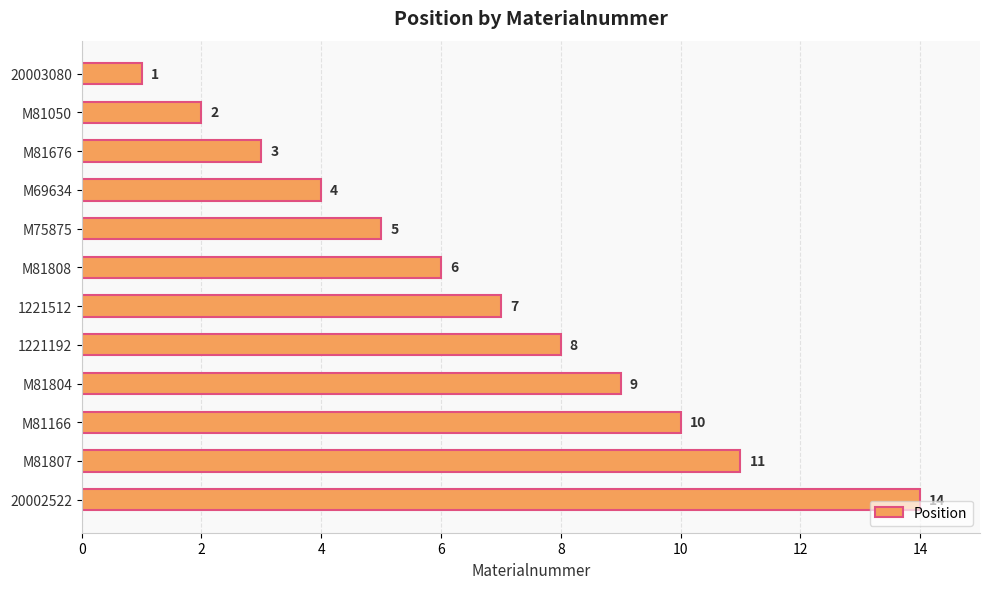

Reading top to bottom, what are all the values shown in this chart?

20003080=1	M81050=2	M81676=3	M69634=4	M75875=5	M81808=6	1221512=7	1221192=8	M81804=9	M81166=10	M81807=11	20002522=14